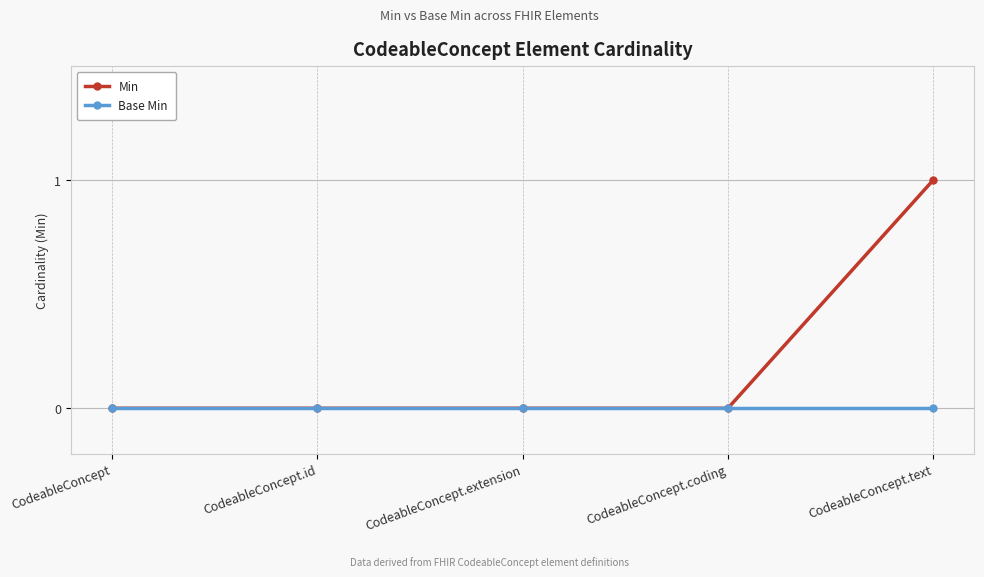

True or false: Base Min has a value of 0 at CodeableConcept.text.

True